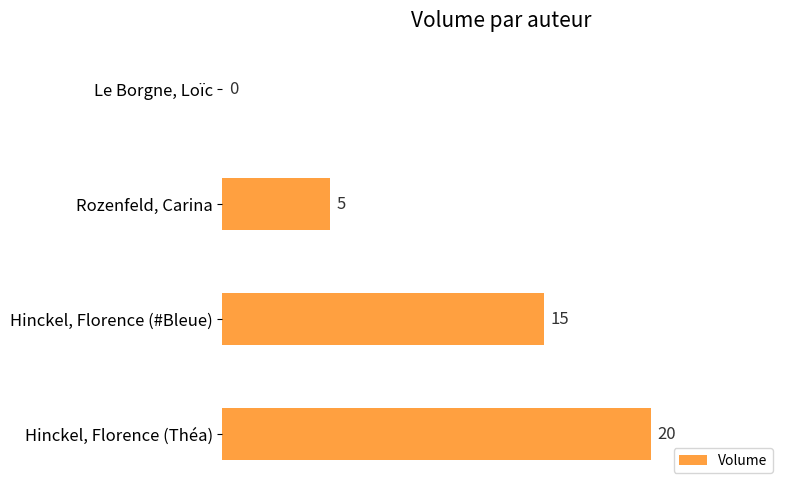

What is the sum of the values at Hinckel, Florence (Théa) and Le Borgne, Loïc?

20